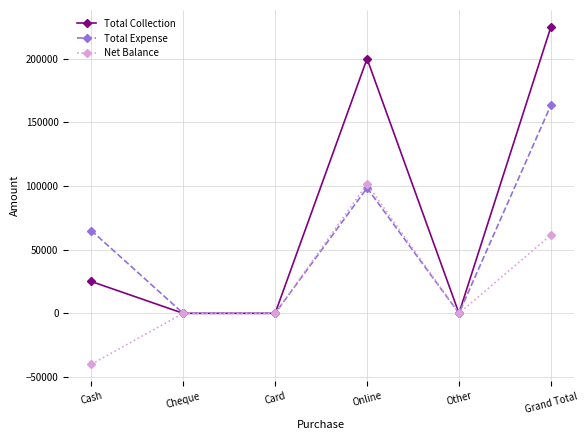

What are all the series names shown in the legend?

Total Collection, Total Expense, Net Balance